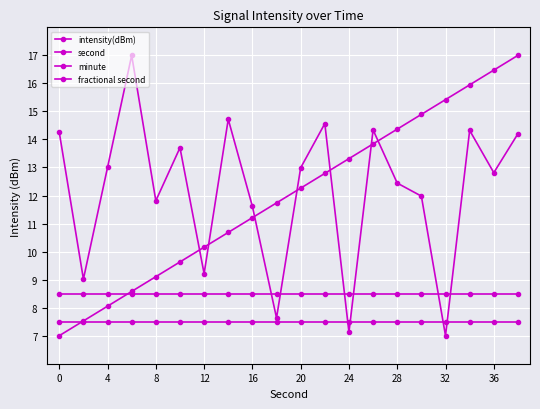

True or false: minute has more than 1 points higher than both neighbors.

False